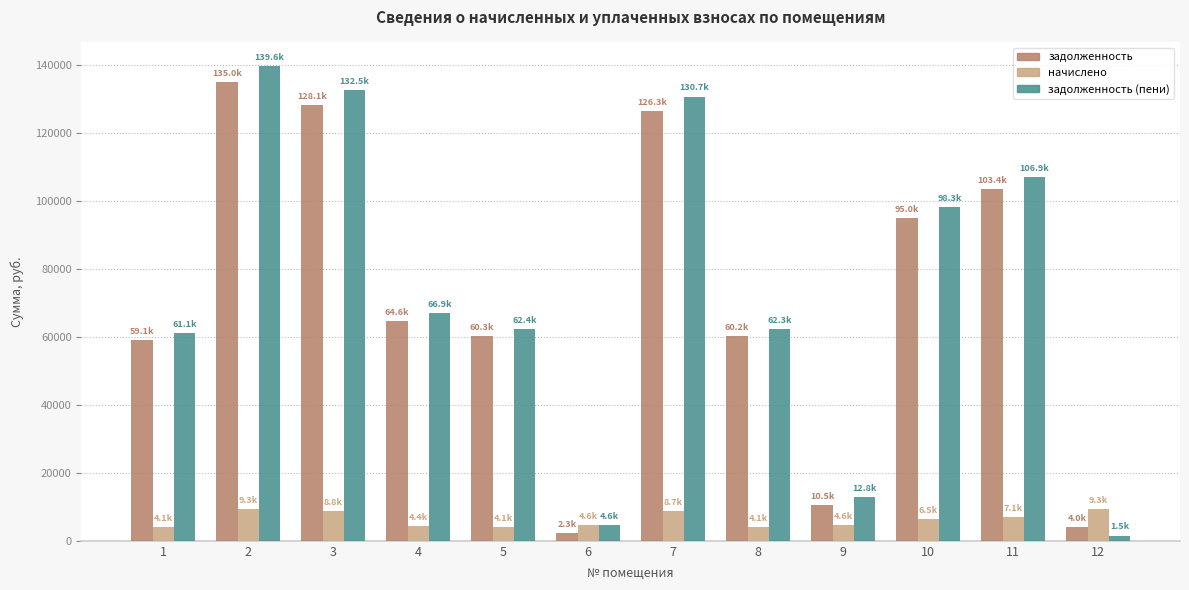

What is the total value across all series at 6?

11437.4